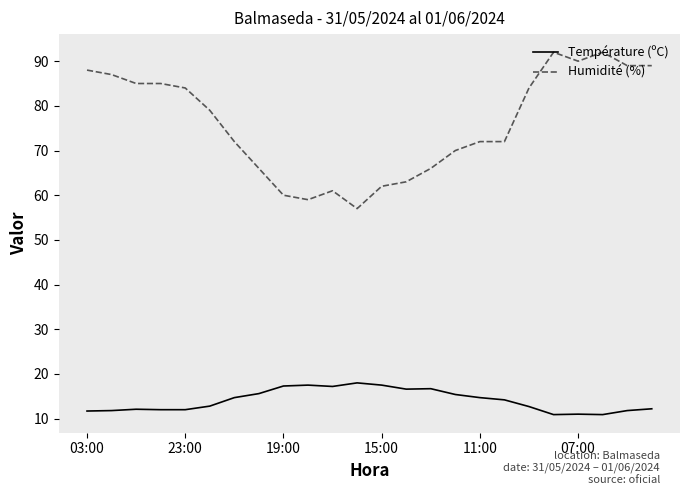

Rank the series by their average value, from lowest to highest.

Température (ºC), Humidité (%)